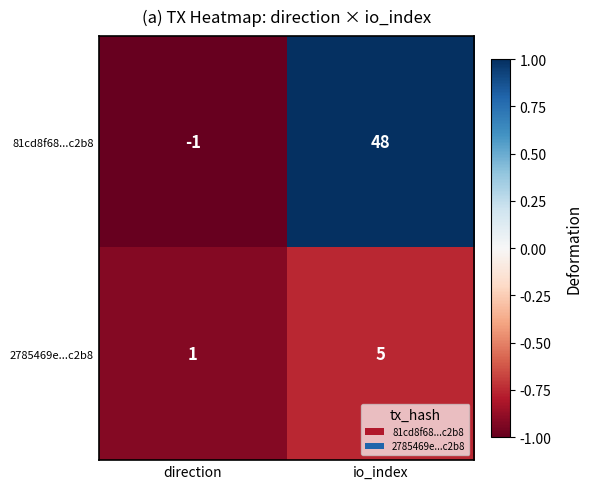

Is it true that 2785469e...c2b8 equals 1 at direction?

True